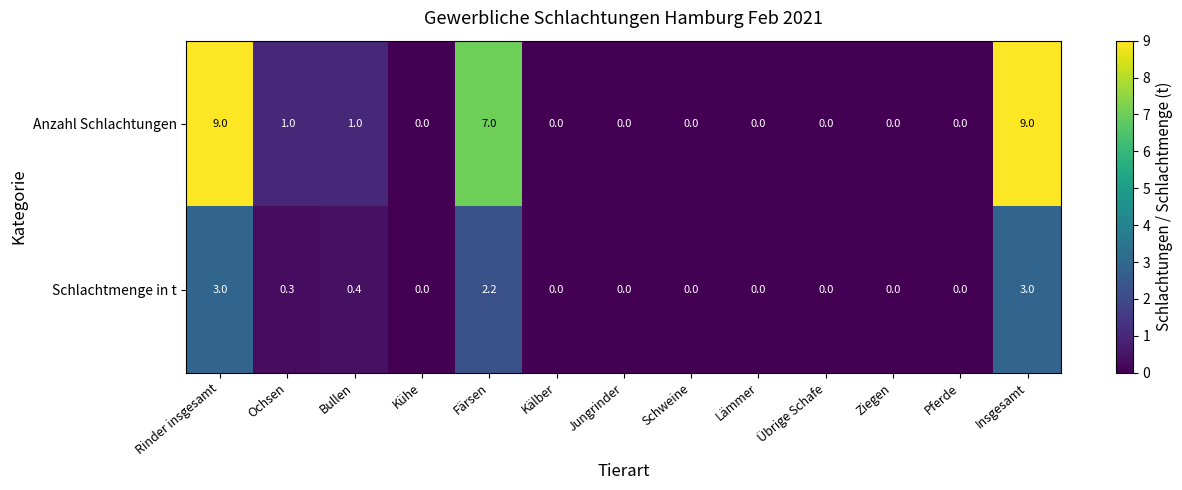

Which series has the largest total across all categories?

Anzahl Schlachtungen